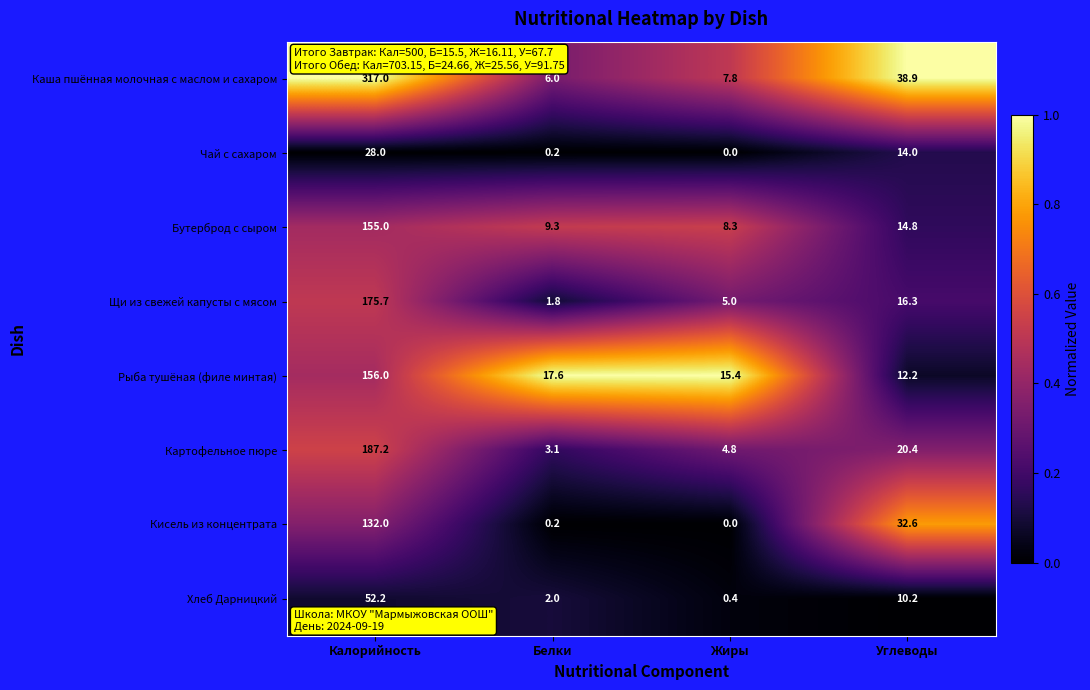

Which series has the widest spread of values?

Каша пшённая молочная с маслом и сахаром